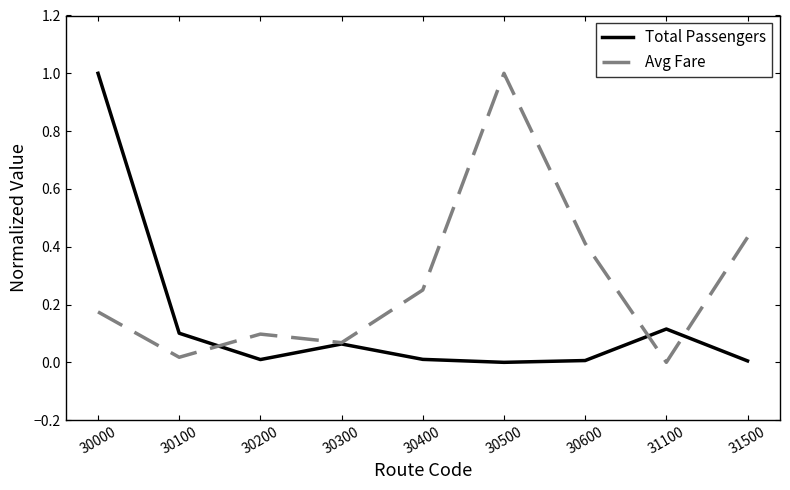

At which category is the sum across all series the highest?

30000